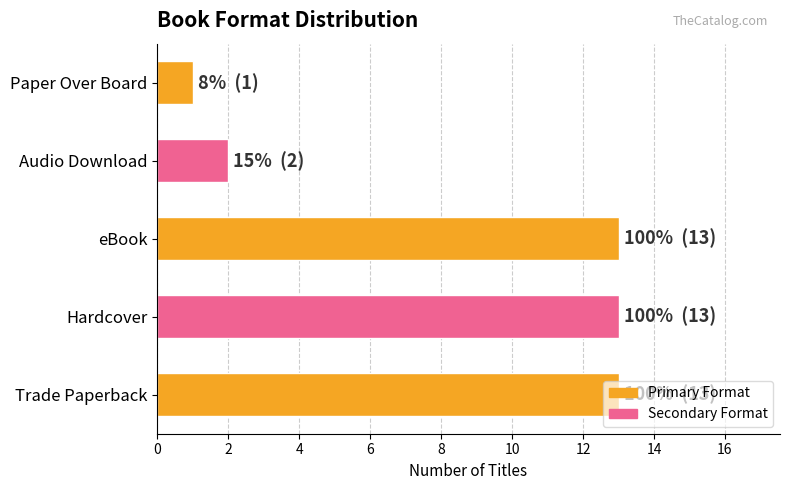

What is the average value?

8